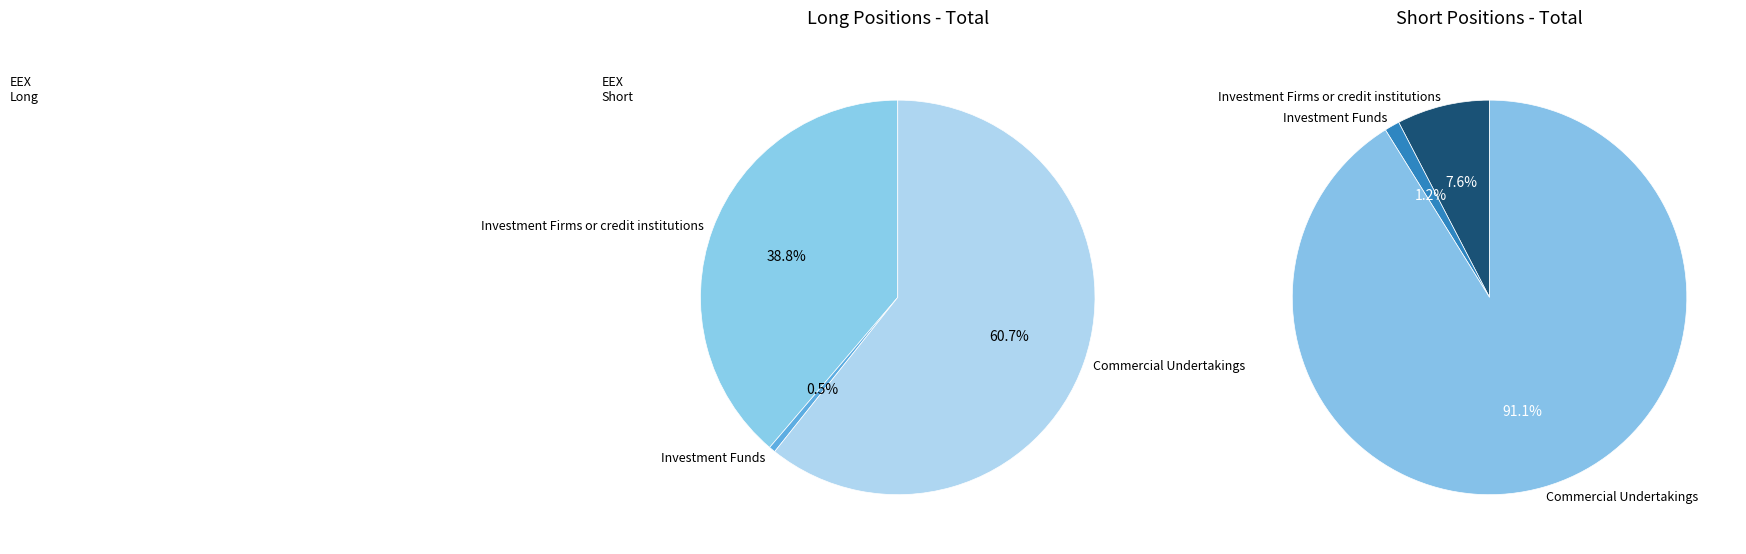

Between Investment Firms or credit institutions and Commercial Undertakings, which series saw the biggest shift?

Short